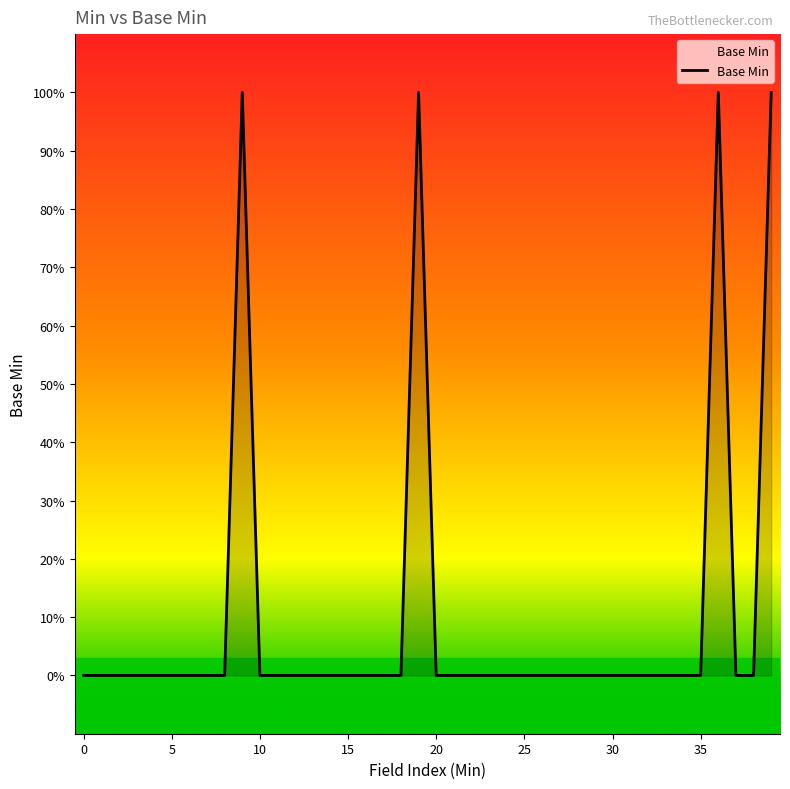

Does the chart display data point markers on the line(s)?

No